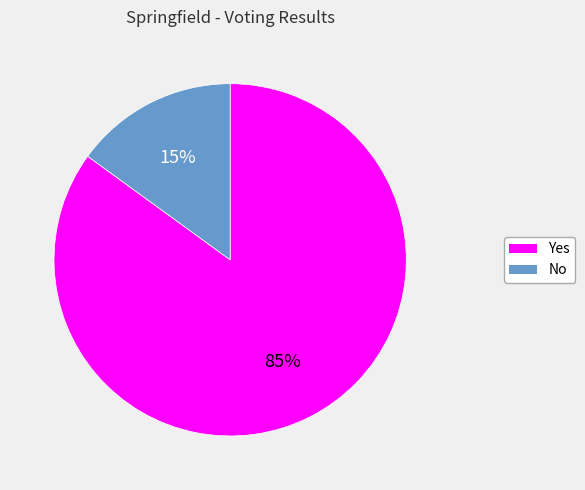

Between No and Yes, which is larger?

Yes